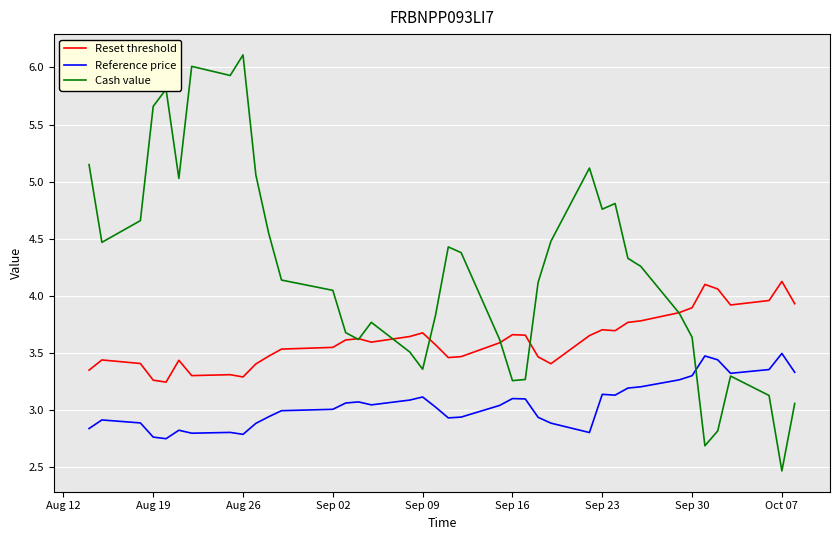

True or false: Reset threshold and Reference price cross at least once.

False